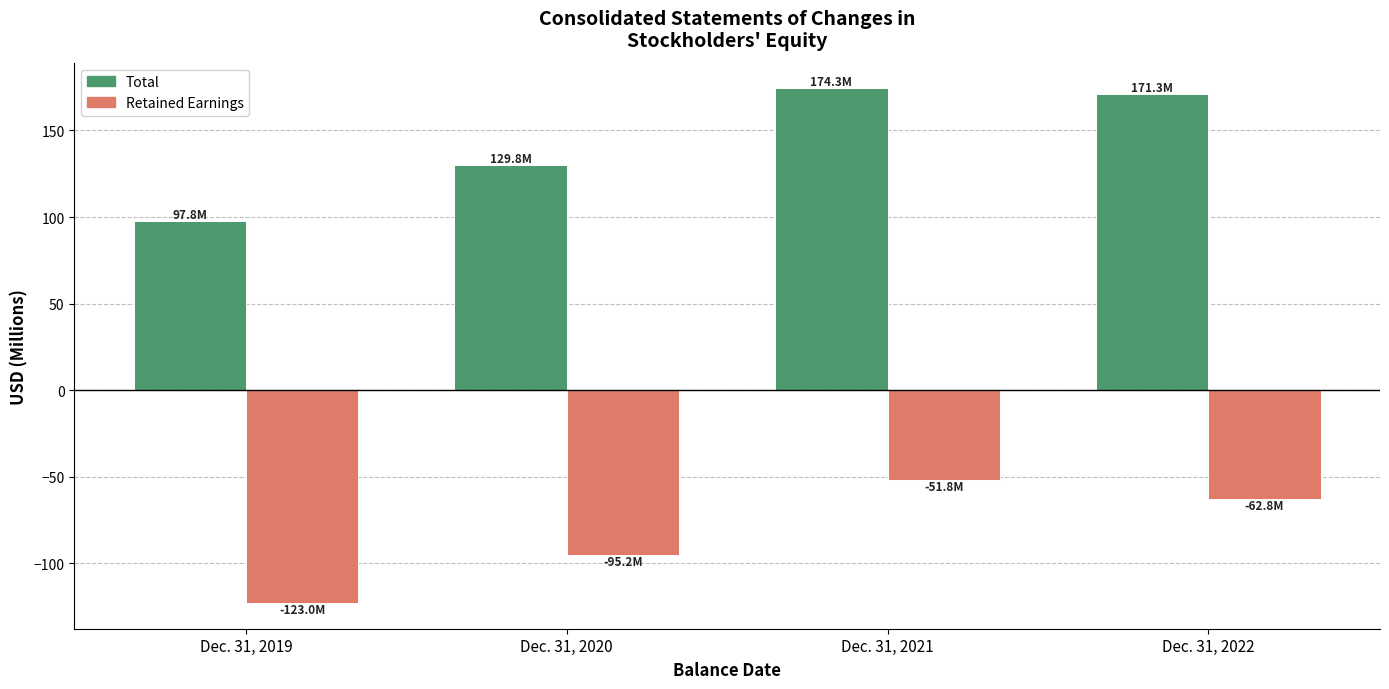

The Retained Earnings series shows -95.2 at Dec. 31, 2020. True or false?

True